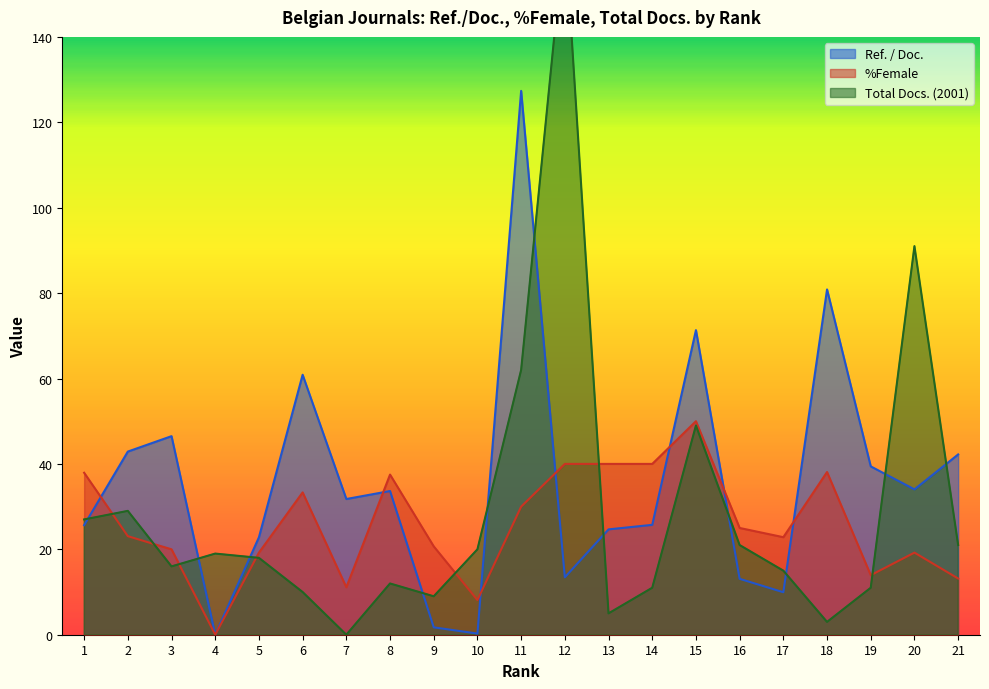

How many interior local peaks does the %Female series have?

5